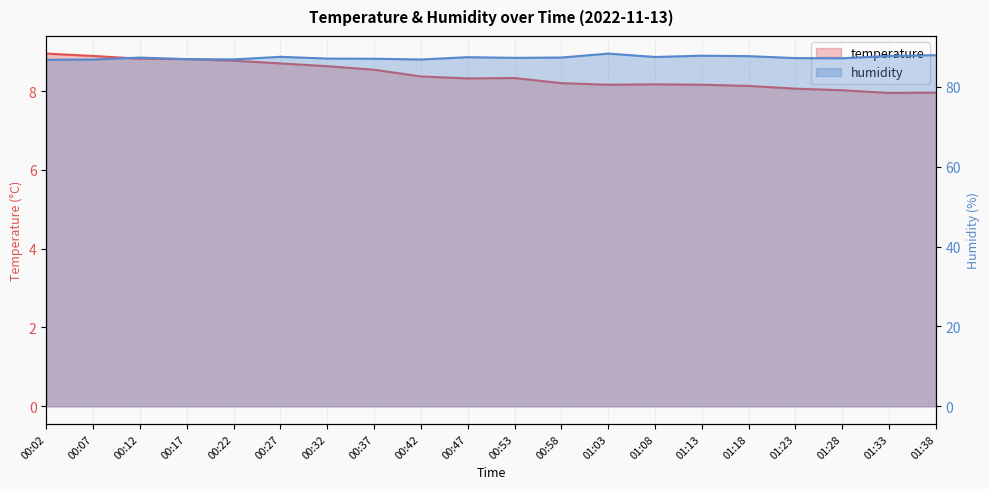

At which category is the sum across all series the highest?

01:03